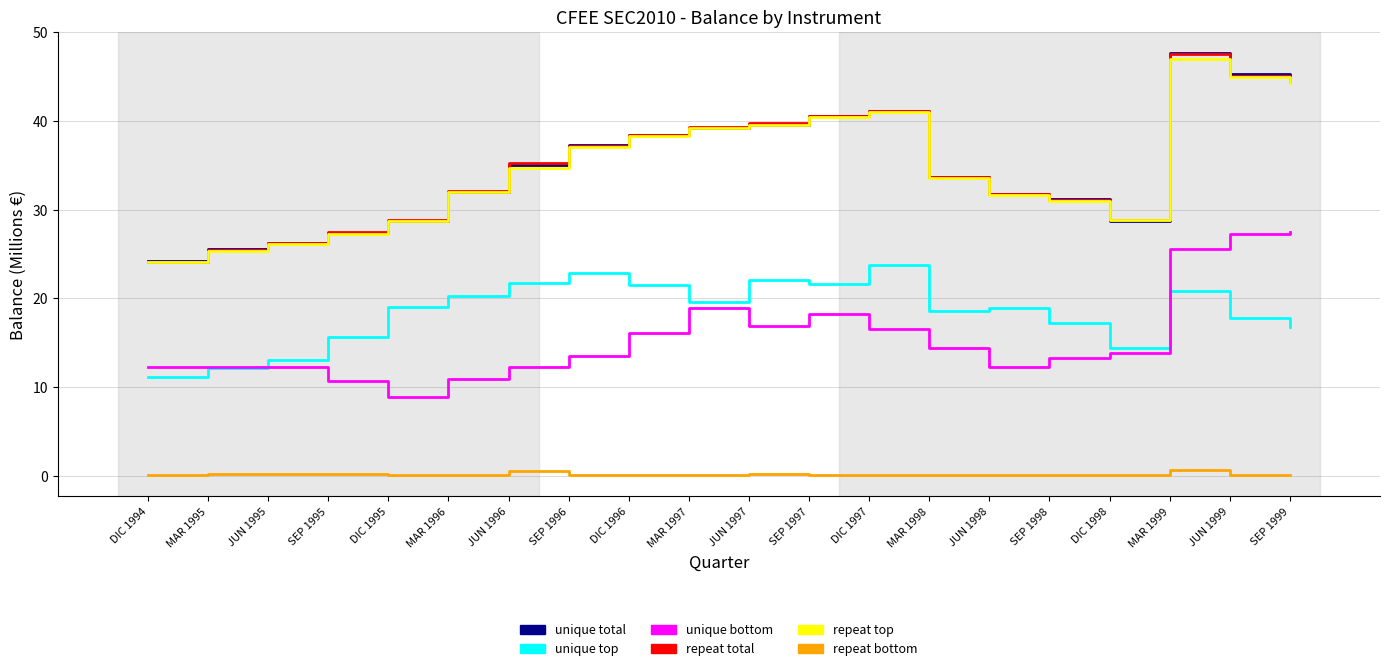

Is it true that unique top equals 20.8 at MAR 1999?

True